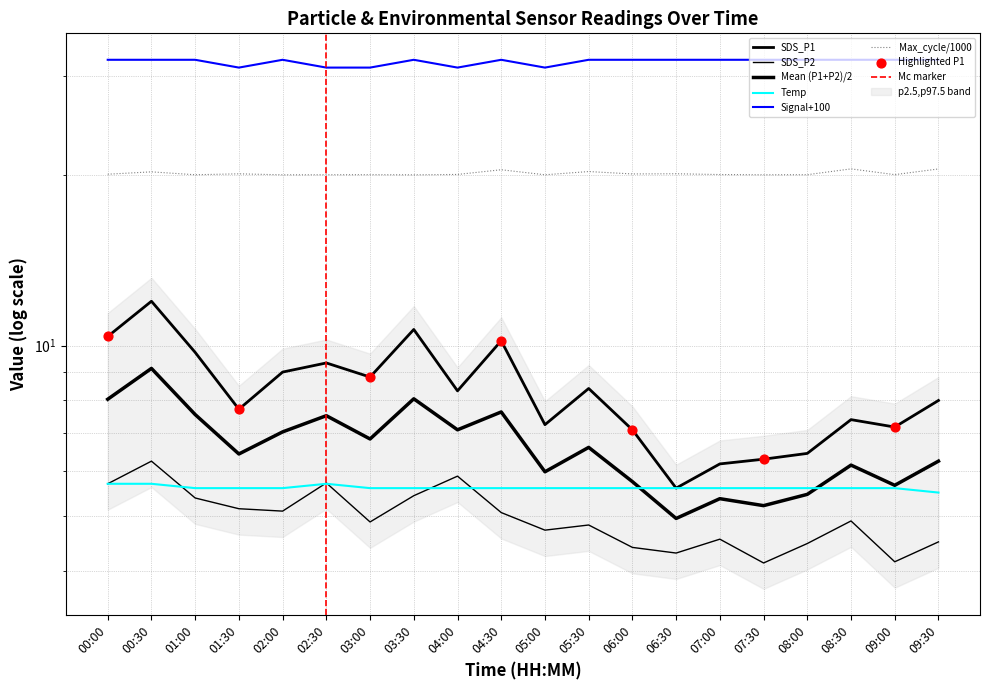

At how many categories does at least one series exceed 14?

20